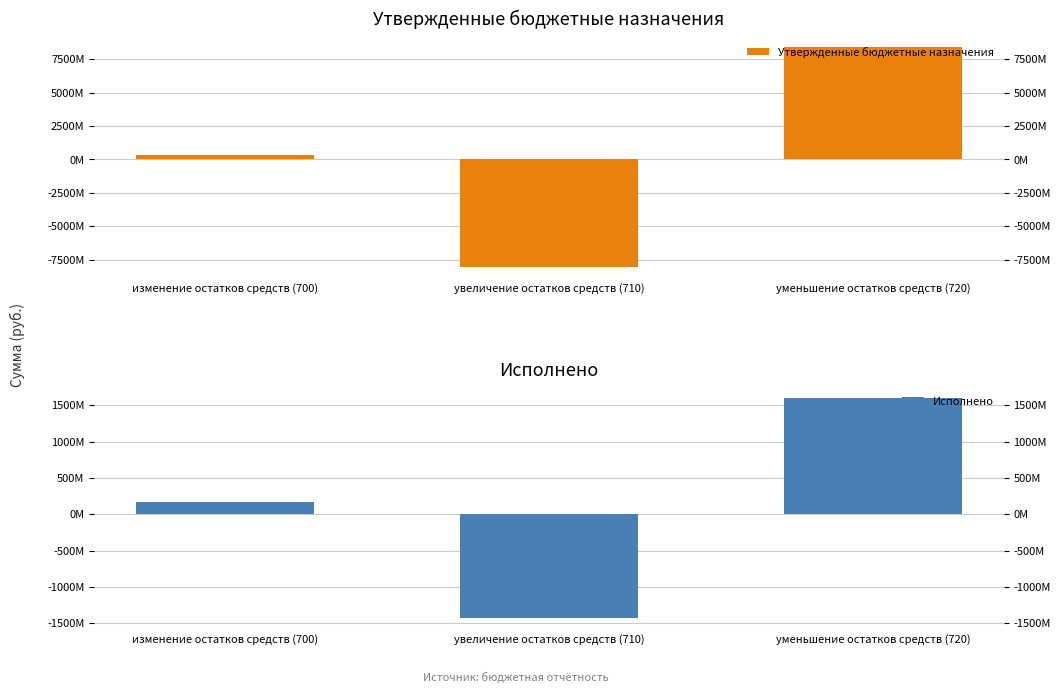

At which label does Утвержденные бюджетные назначения reach its minimum?

увеличение остатков средств (710)